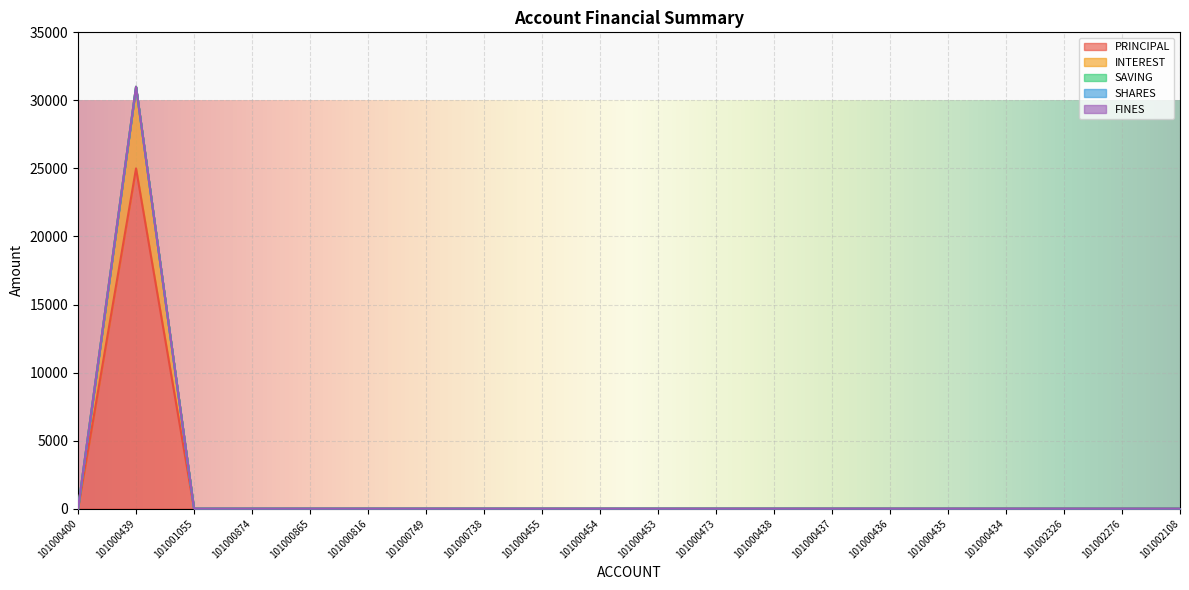

Does the chart display data point markers on the line(s)?

No